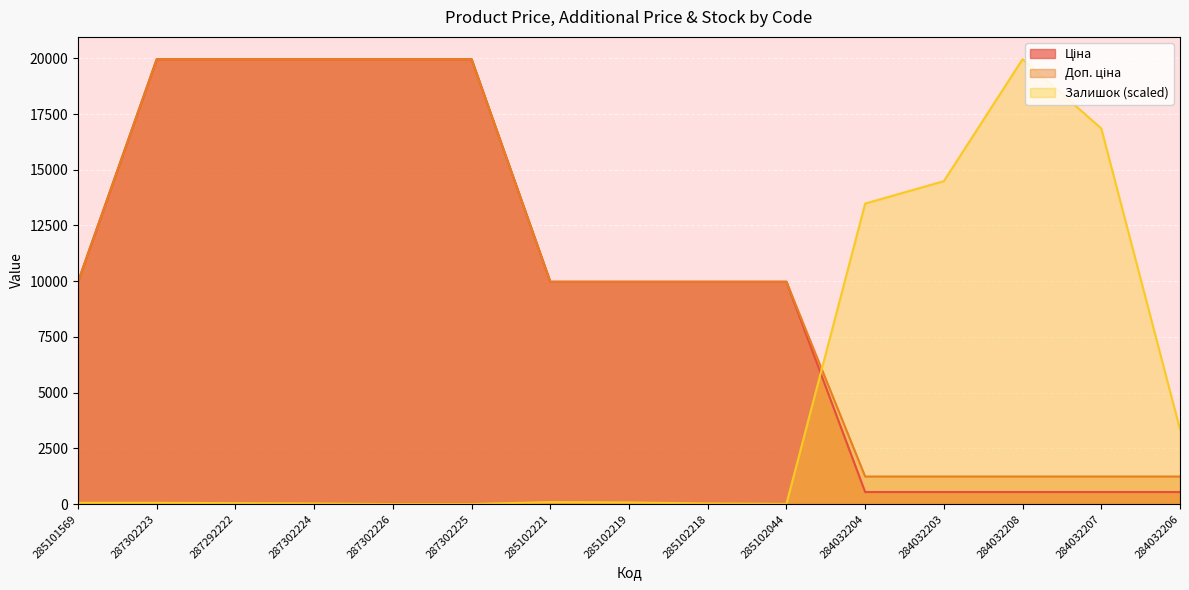

How many values in the Залишок series are below 56?

6